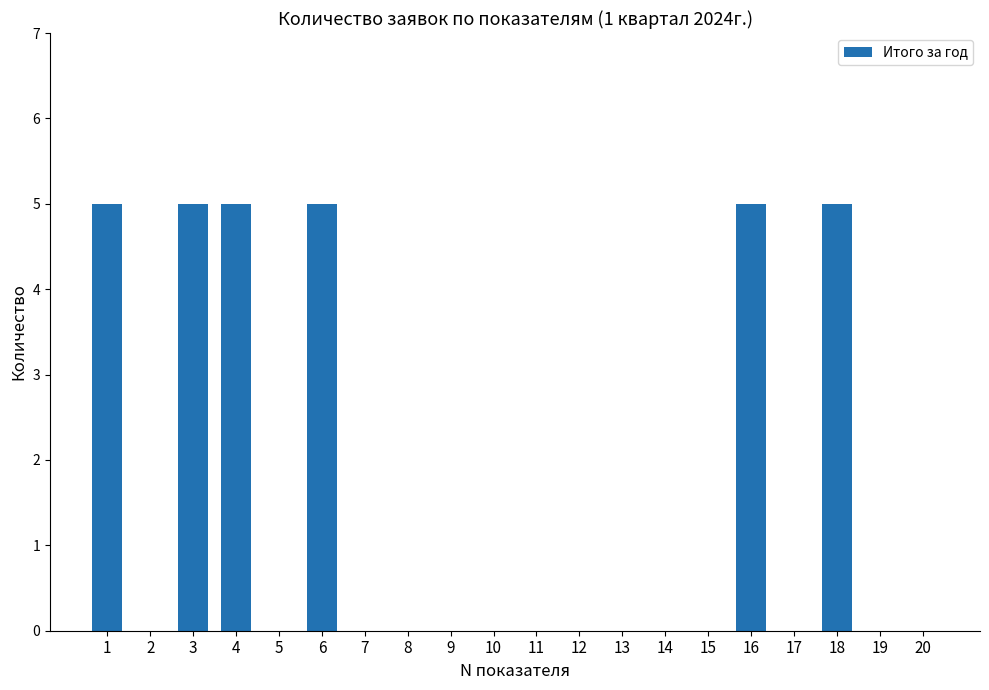

Reading left to right, what are all the values shown in this chart?

1=5	2=0	3=5	4=5	5=0	6=5	7=0	8=0	9=0	10=0	11=0	12=0	13=0	14=0	15=0	16=5	17=0	18=5	19=0	20=0